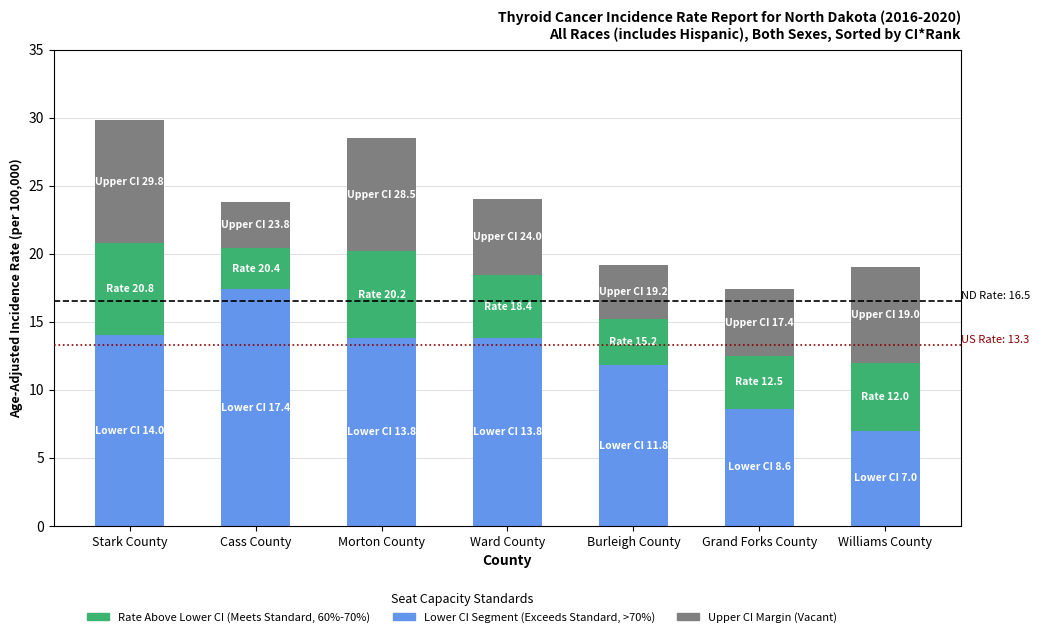

What is the total value across all series at Grand Forks County?

17.4